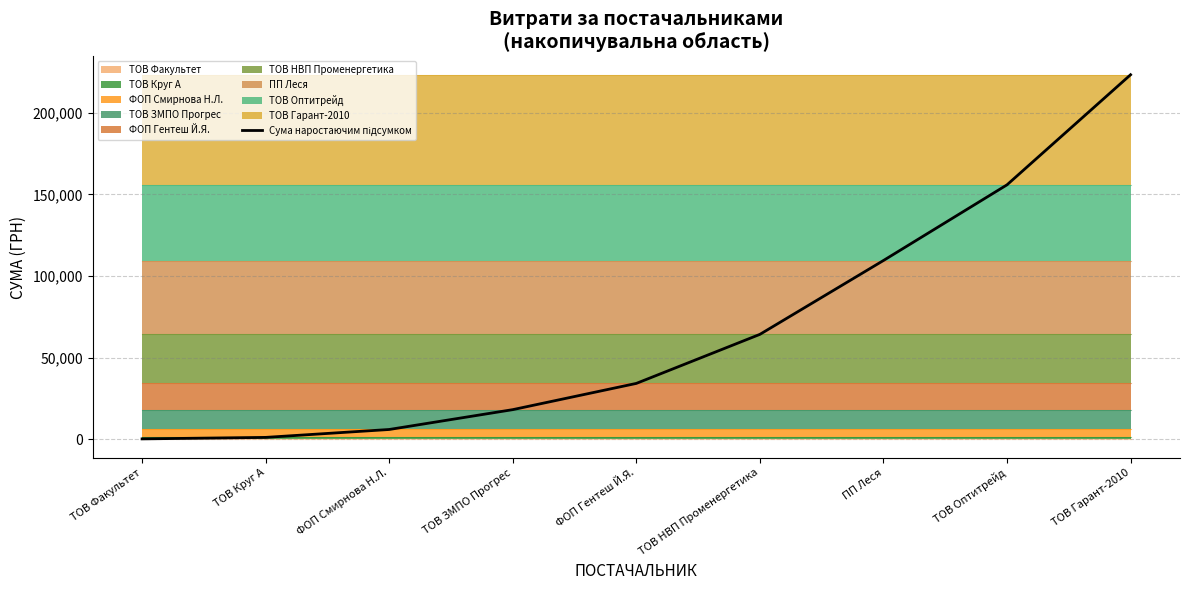

What is the sum of all values?

613363.0